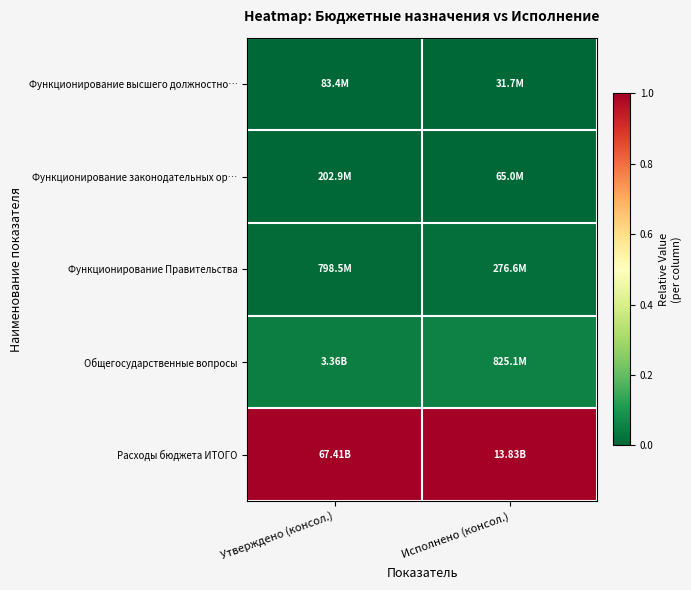

Between Утверждено (консол.) and Исполнено (консол.), which is larger?

Утверждено (консол.)